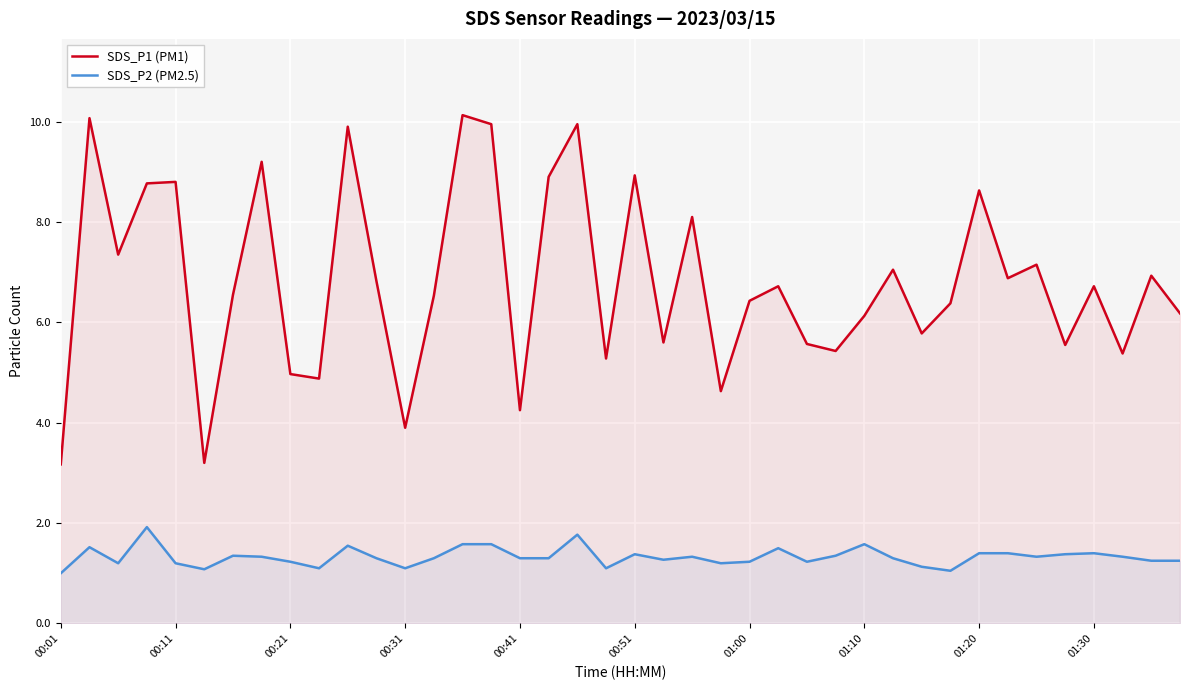

What is the minimum value shown in the chart?

1.0